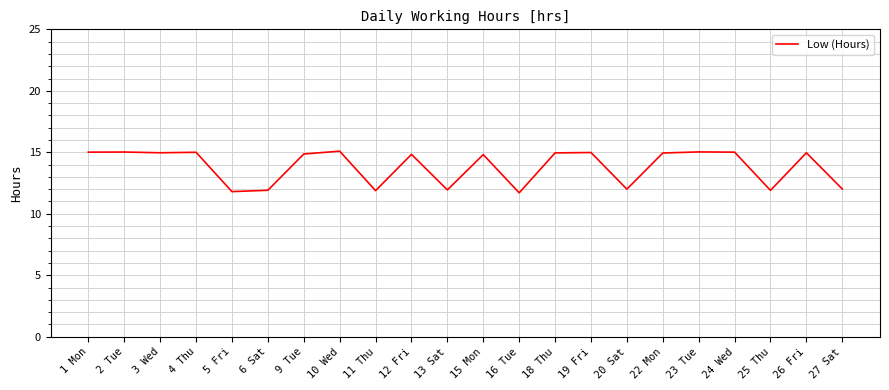

What is the average value?

13.8